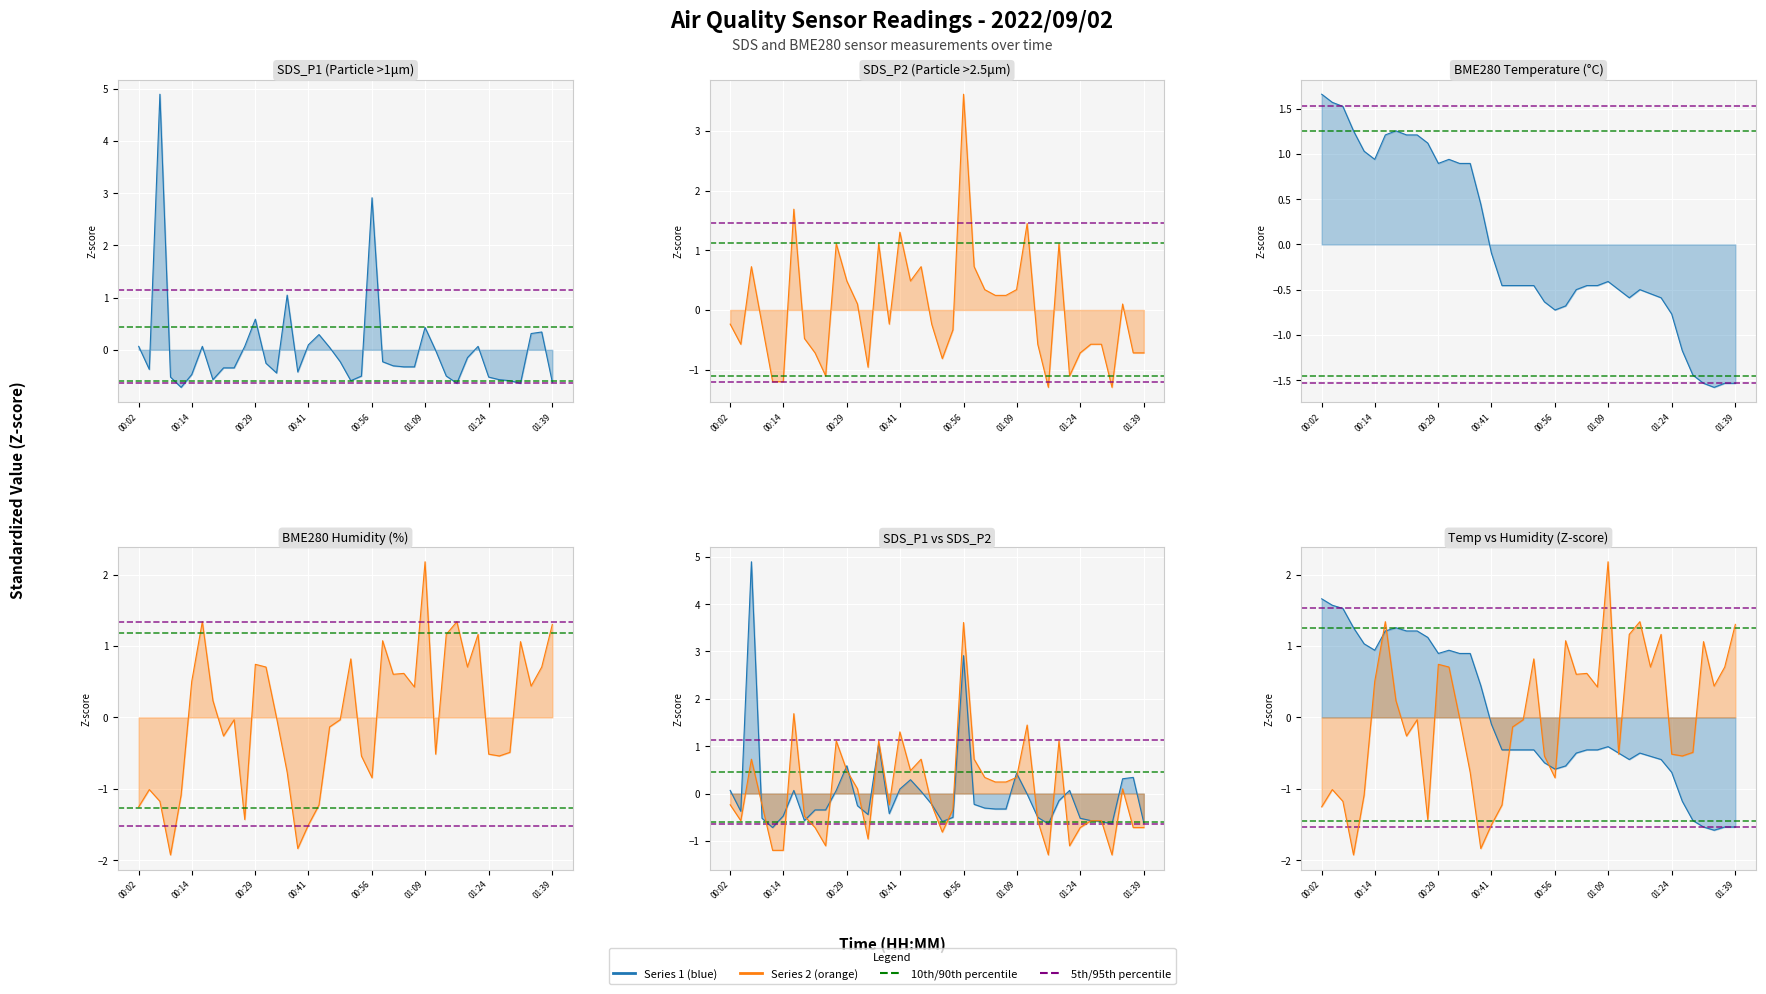

Which label corresponds to the smallest value in the chart?

00:09